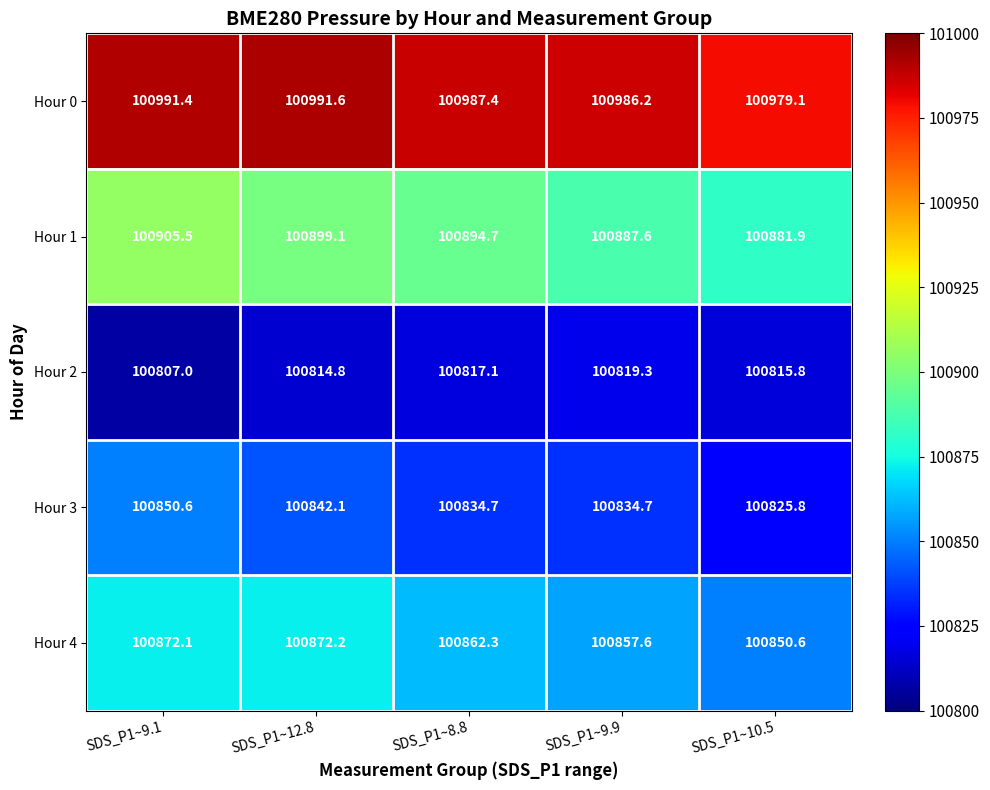

Reading left to right, list all the values displayed in this chart.

Hour 0: SDS_P1~9.1=100991.4	SDS_P1~12.8=100991.6	SDS_P1~8.8=100987.4	SDS_P1~9.9=100986.2	SDS_P1~10.5=100979.1
Hour 1: SDS_P1~9.1=100905.5	SDS_P1~12.8=100899.1	SDS_P1~8.8=100894.7	SDS_P1~9.9=100887.6	SDS_P1~10.5=100881.9
Hour 2: SDS_P1~9.1=100807.0	SDS_P1~12.8=100814.8	SDS_P1~8.8=100817.1	SDS_P1~9.9=100819.3	SDS_P1~10.5=100815.8
Hour 3: SDS_P1~9.1=100850.6	SDS_P1~12.8=100842.1	SDS_P1~8.8=100834.7	SDS_P1~9.9=100834.7	SDS_P1~10.5=100825.8
Hour 4: SDS_P1~9.1=100872.1	SDS_P1~12.8=100872.2	SDS_P1~8.8=100862.3	SDS_P1~9.9=100857.6	SDS_P1~10.5=100850.6